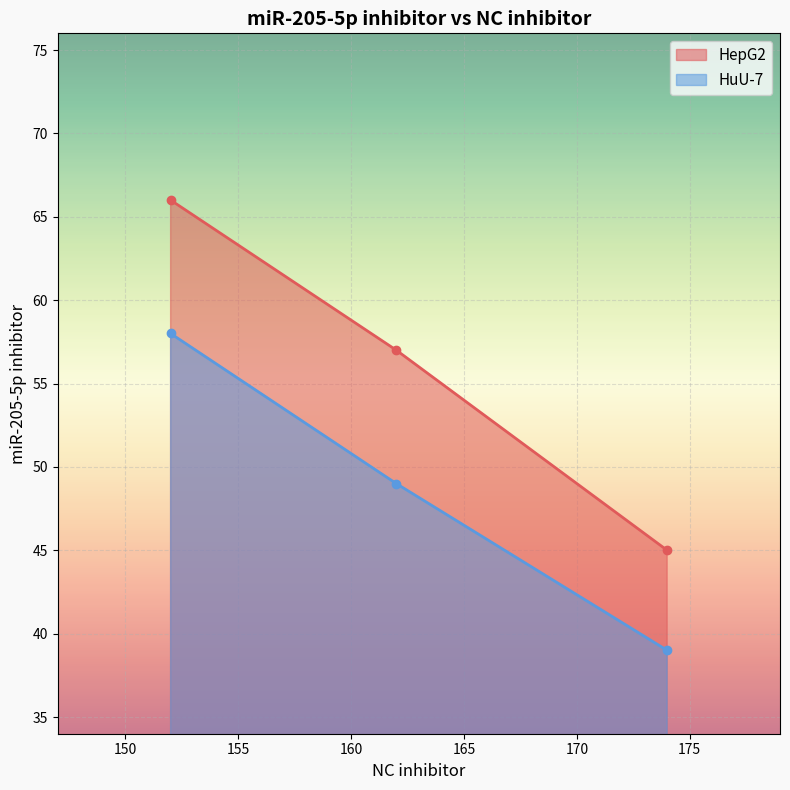

What is the greatest value displayed?

66